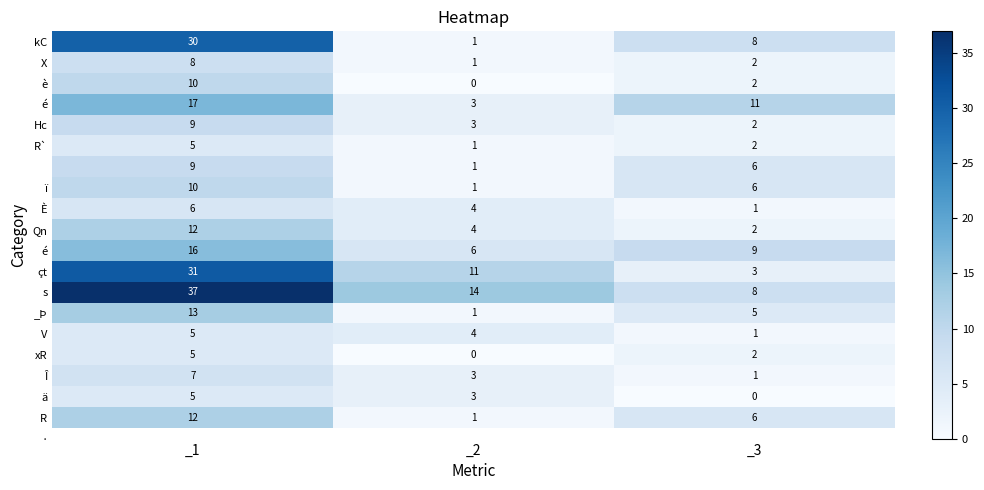

What is the total value across all series at _3?

77